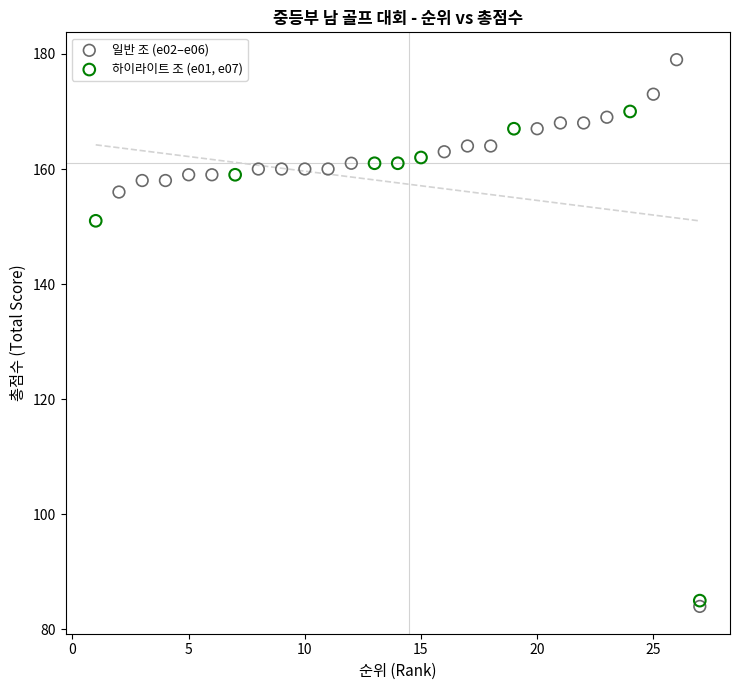

Which series reaches the maximum Y coordinate?

일반 조 (e02–e06)